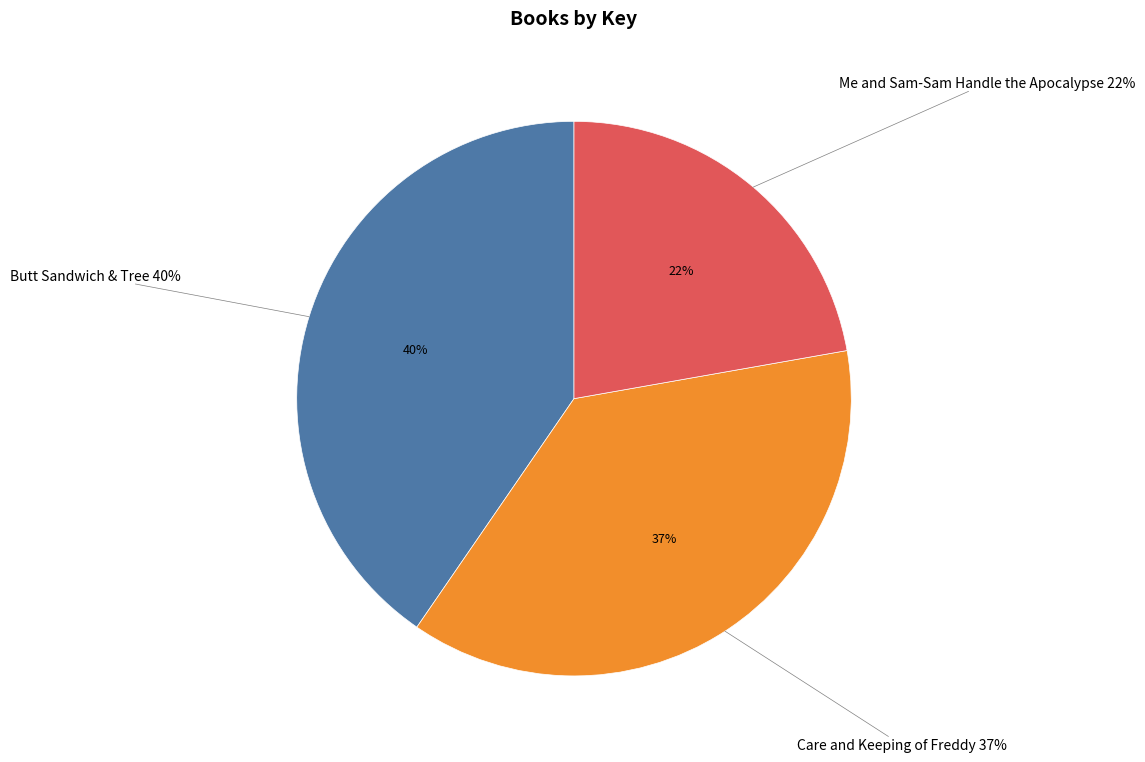

What percentage is the Butt Sandwich & Tree slice, to the nearest percent?

40%